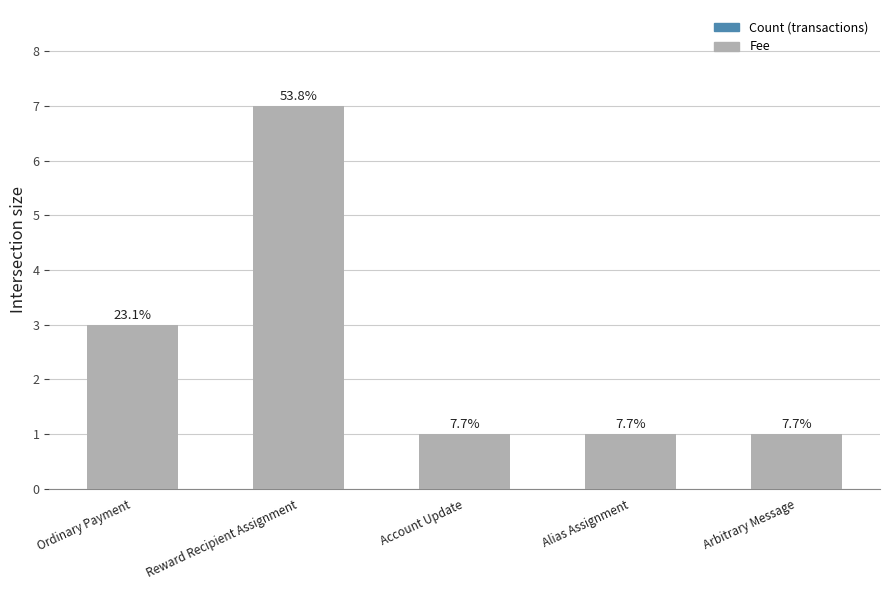

How many data points in Count are above 1?

2